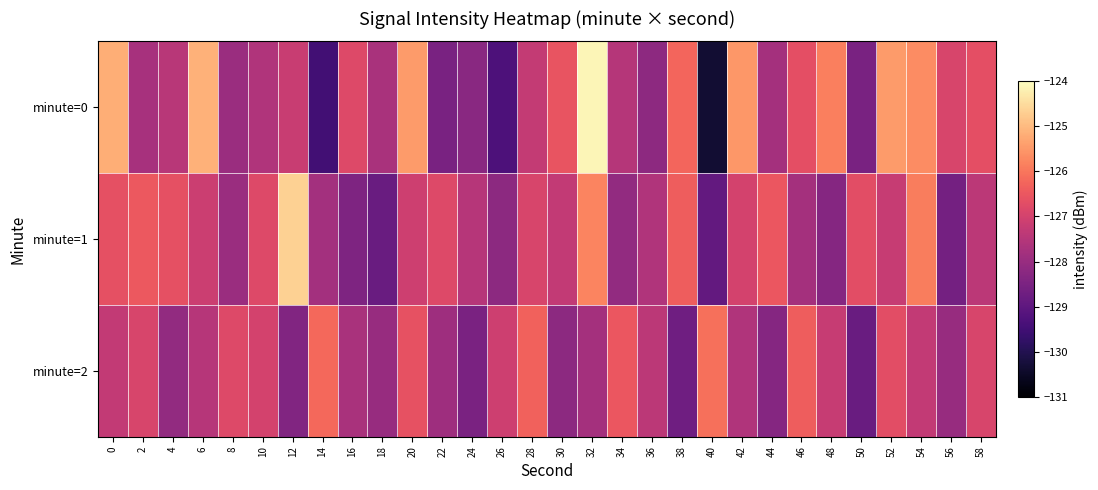

At how many categories does at least one series exceed -126?

9